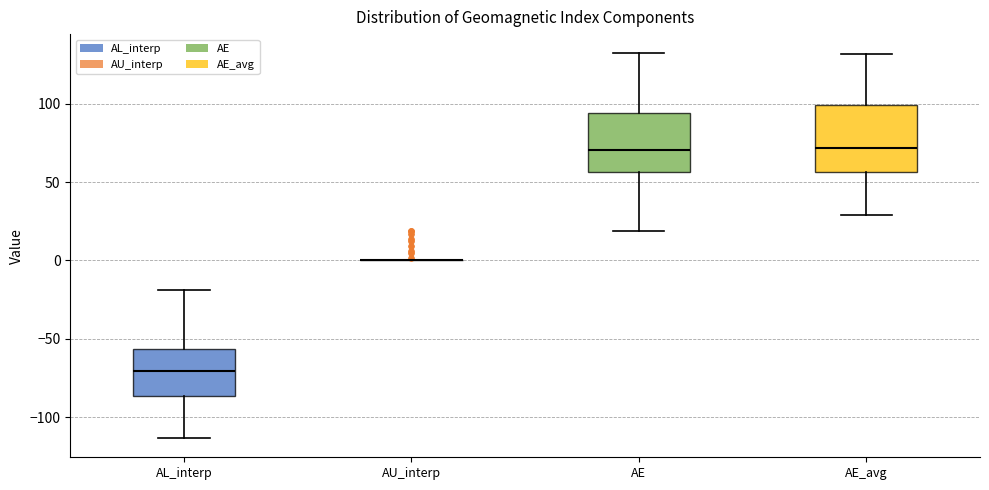

Where does the lower whisker of the box for AE_avg end on the y-axis? The values are not printed on the chart, so give them approximately, as read against the axis.

30